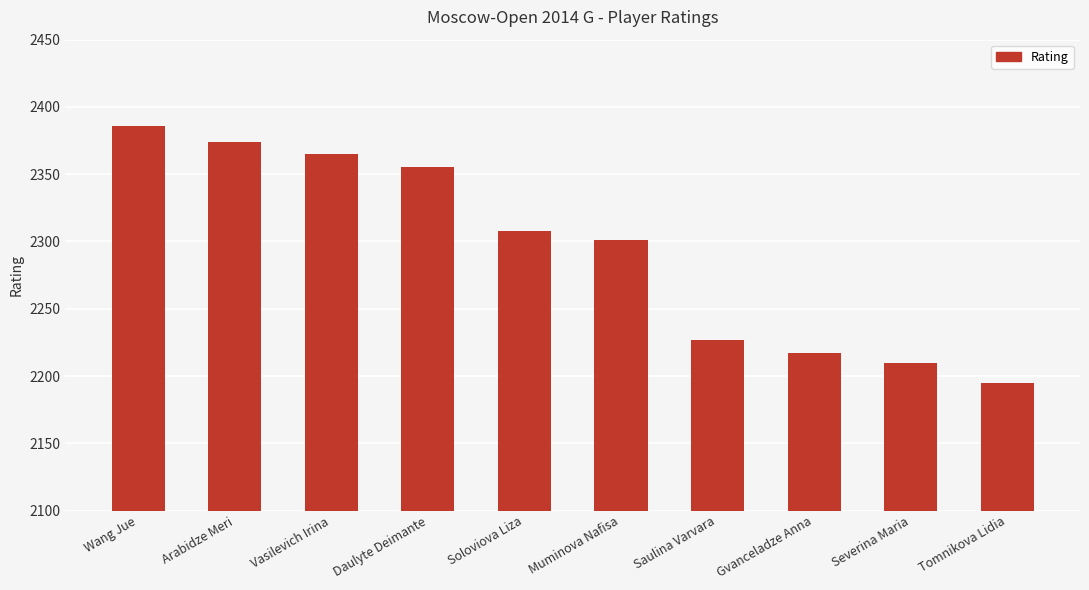

Which has a higher value, Arabidze Meri or Vasilevich Irina?

Arabidze Meri